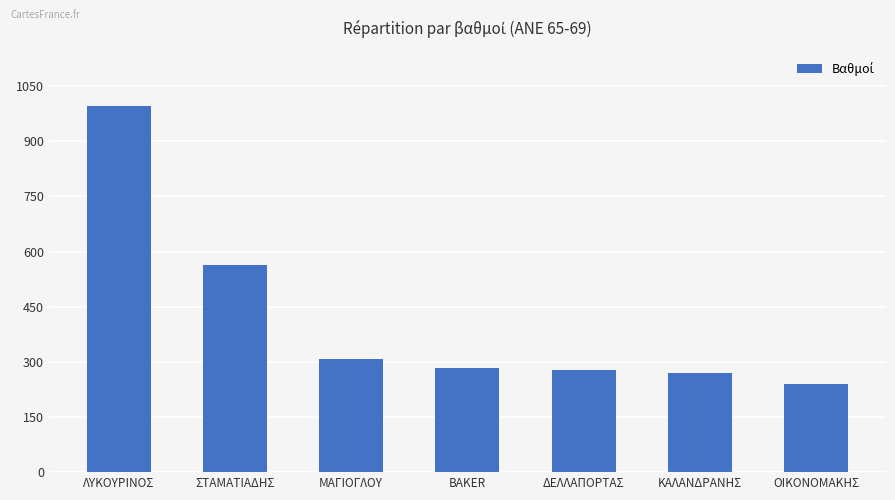

What is the label of the 4th bar from the left?

BAKER